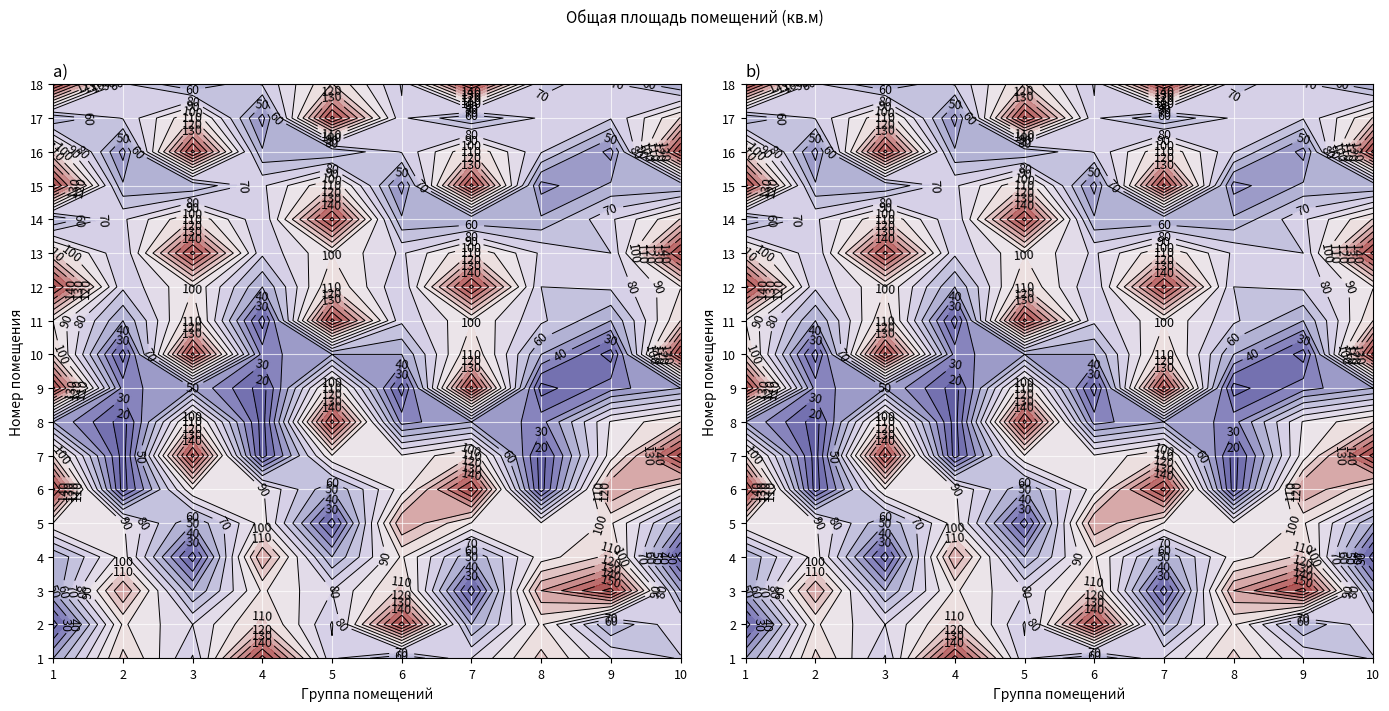

Which category has the lowest value in the 6 series?

8